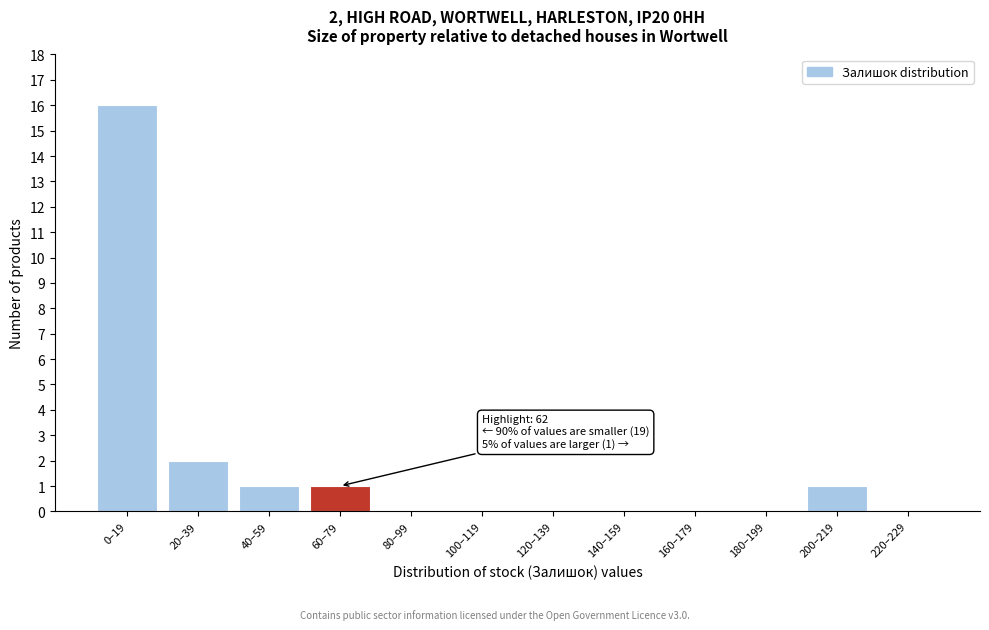

Reading left to right, list all the values displayed in this chart.

0–19=16	20–39=2	40–59=1	60–79=1	80–99=0	100–119=0	120–139=0	140–159=0	160–179=0	180–199=0	200–219=1	220–229=0